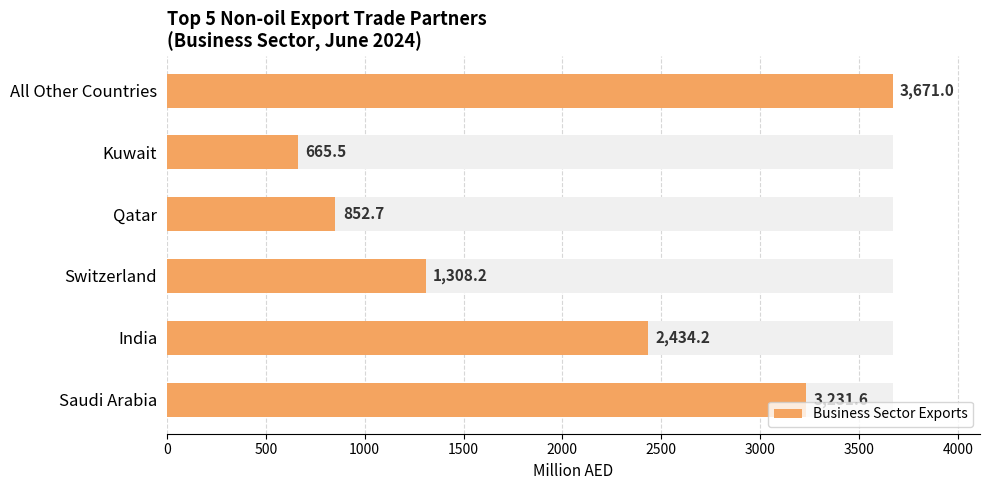

How many bars are there in total?

6